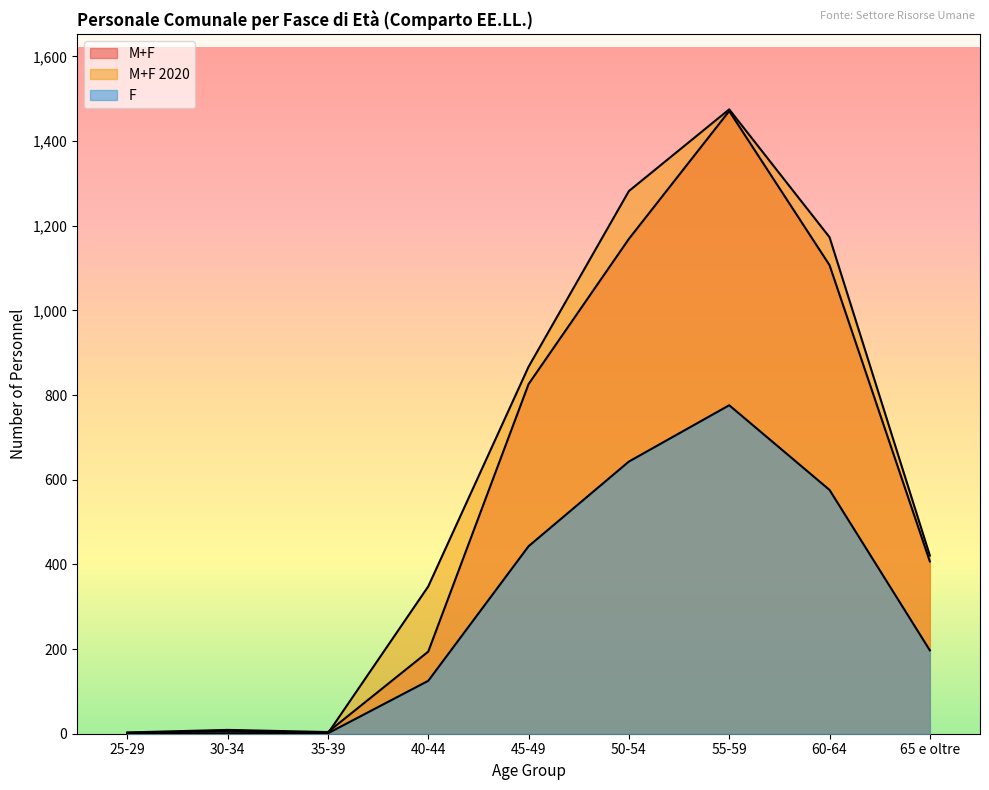

What are all the series names shown in the legend?

M+F, M+F 2020, F